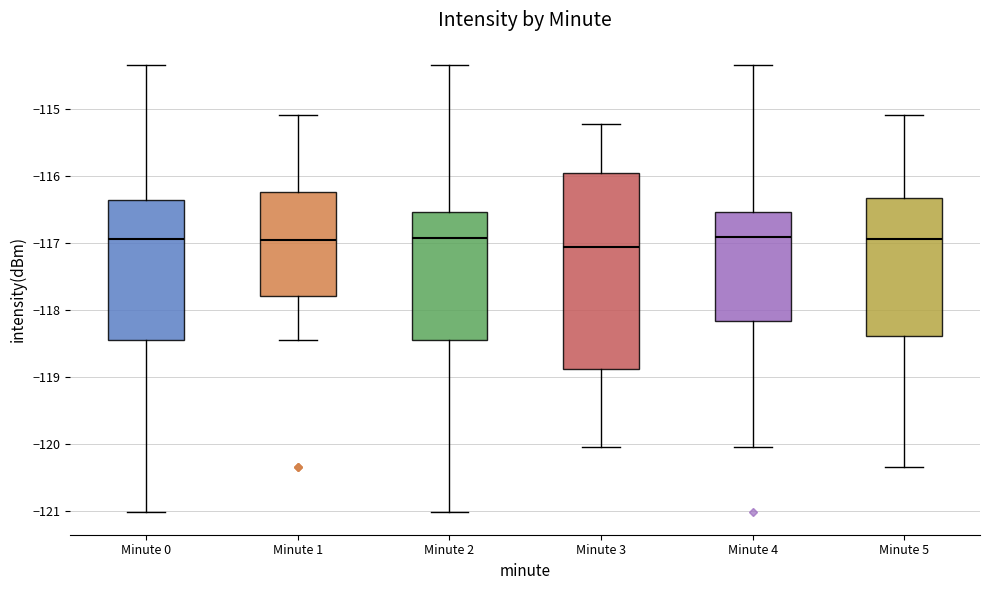

Comparing the boxes themselves (not the whiskers), which one is the tallest?

Minute 3